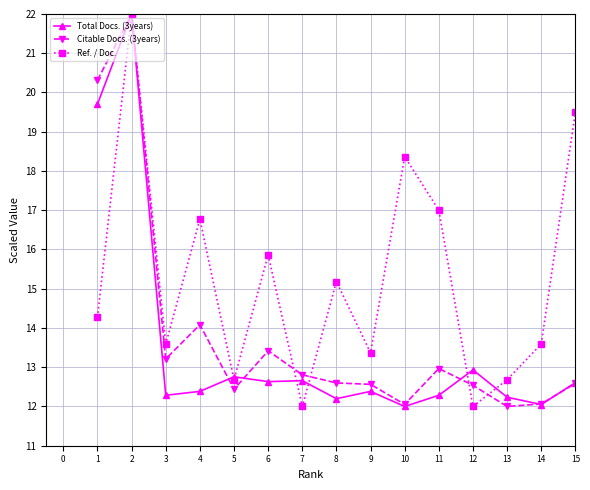

Rank the series by their average value, from highest to lowest.

Ref. / Doc., Citable Docs. (3years), Total Docs. (3years)